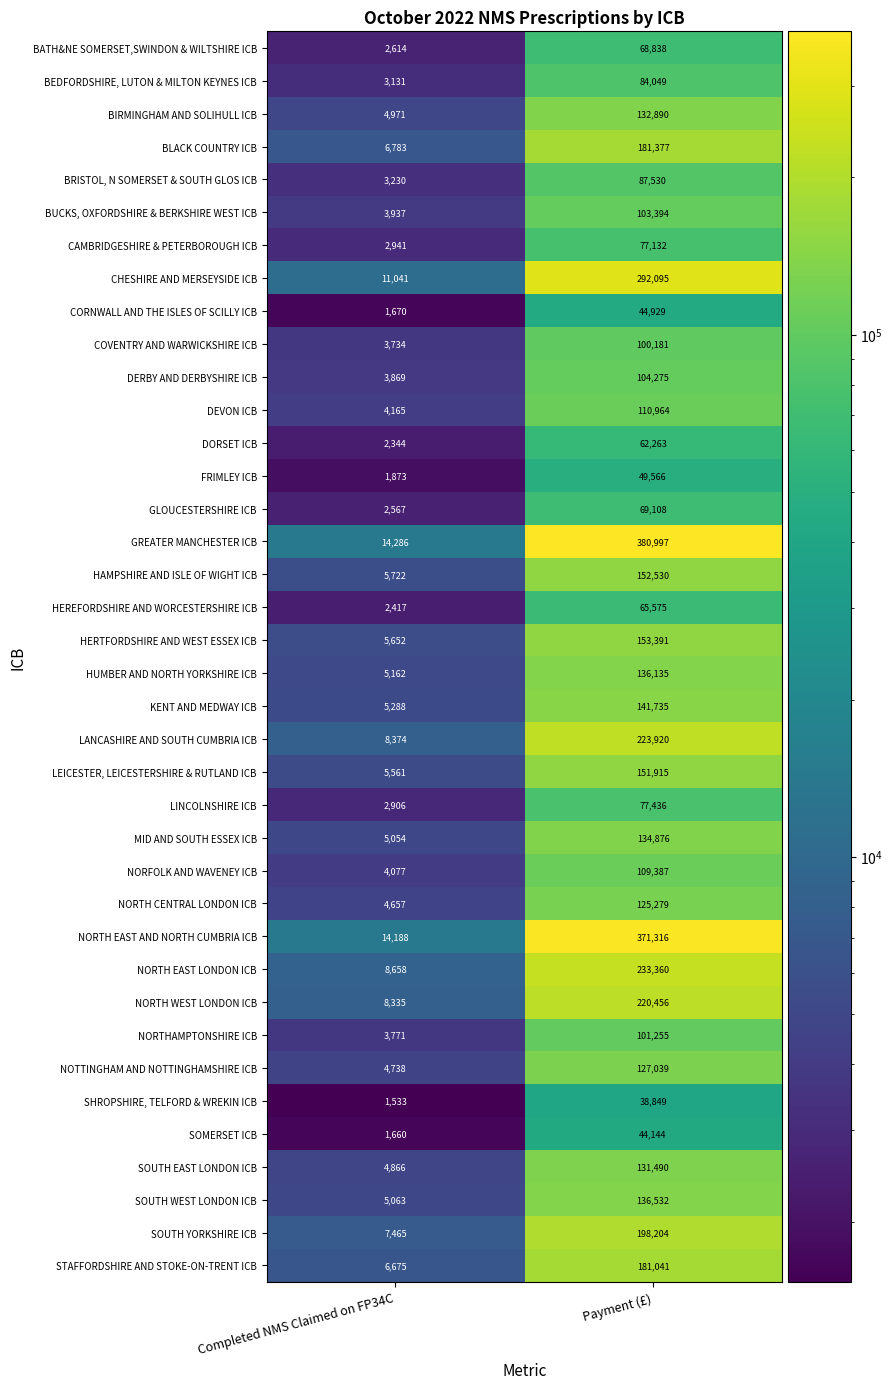

What is the difference between the maximum and minimum values in the NORTH WEST LONDON ICB series?

212121